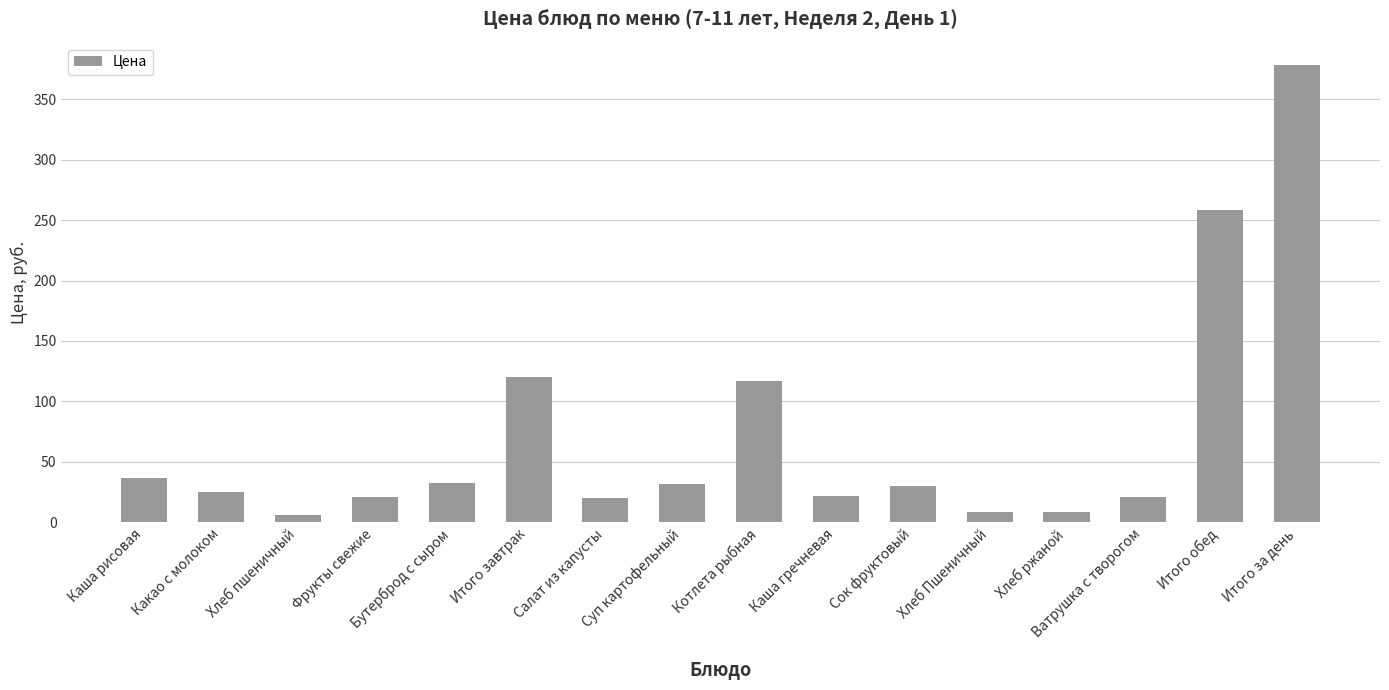

What is the label of the 15th bar from the left?

Итого обед